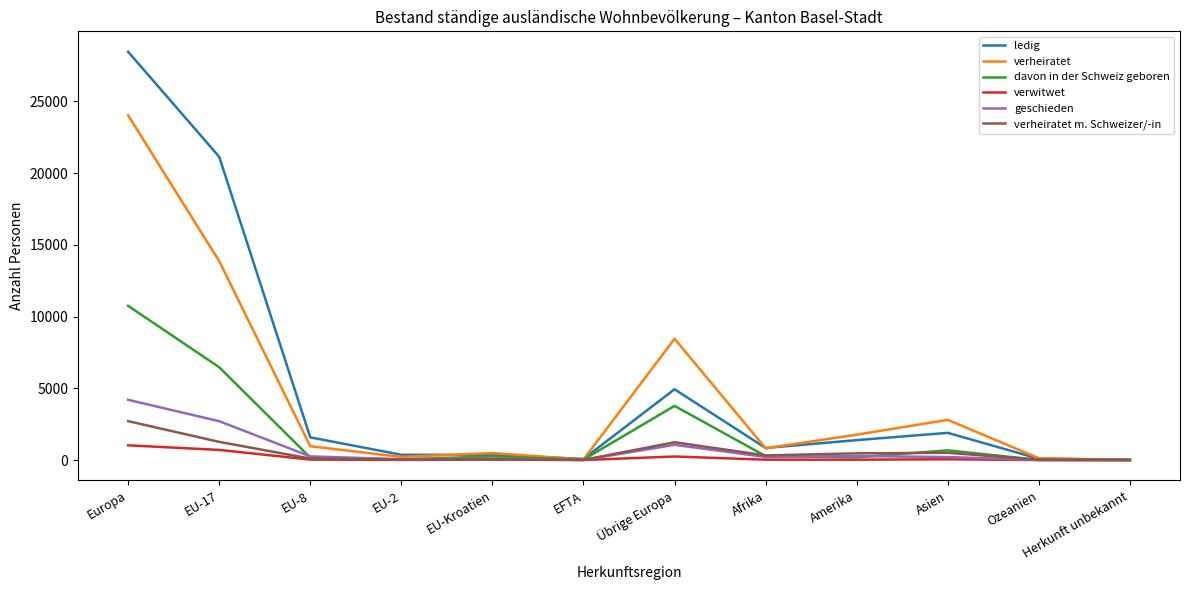

What is the difference between the highest and lowest values at EU-8?

1549